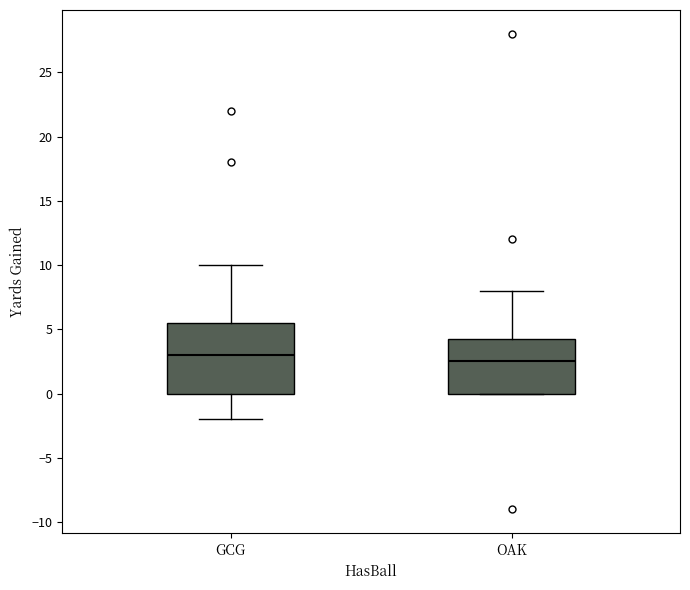

Which box is the tallest, from its lower edge to its upper edge?

GCG